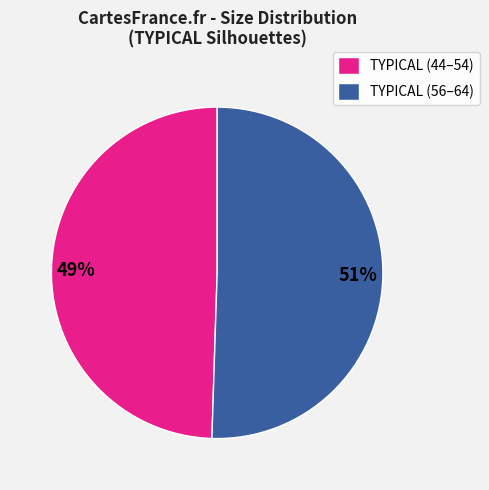

To the nearest percent, what is the average slice percentage?

50%